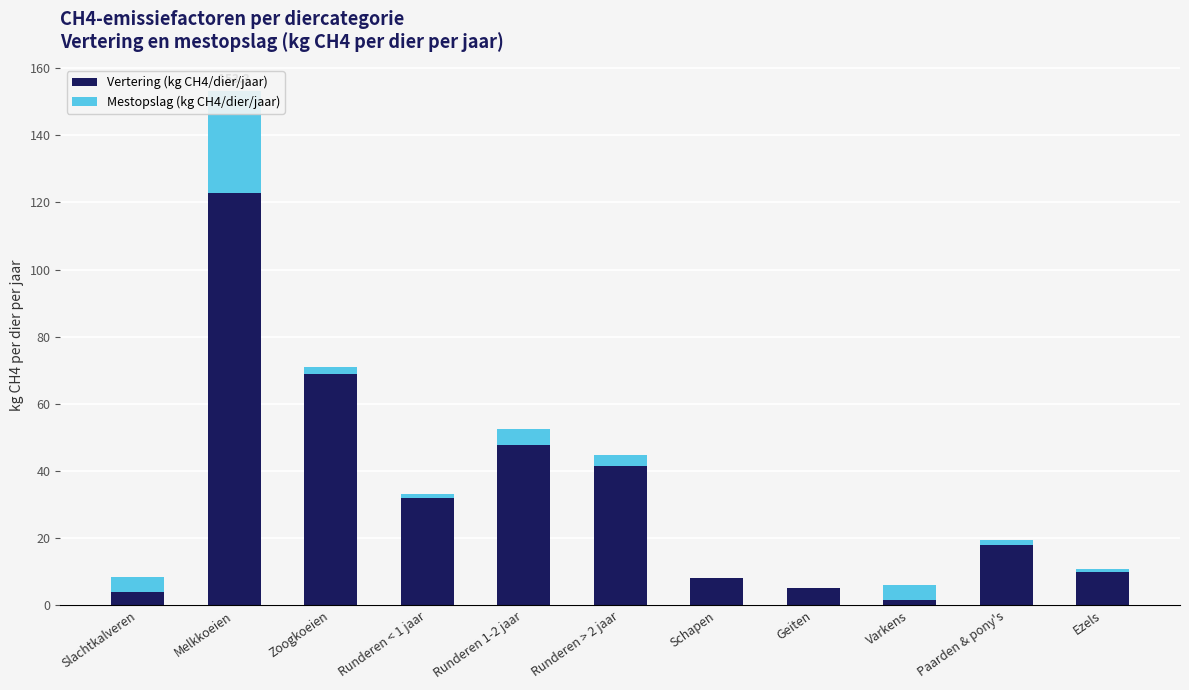

Which series has the largest total across all categories?

Vertering (kg CH4/dier/jaar)